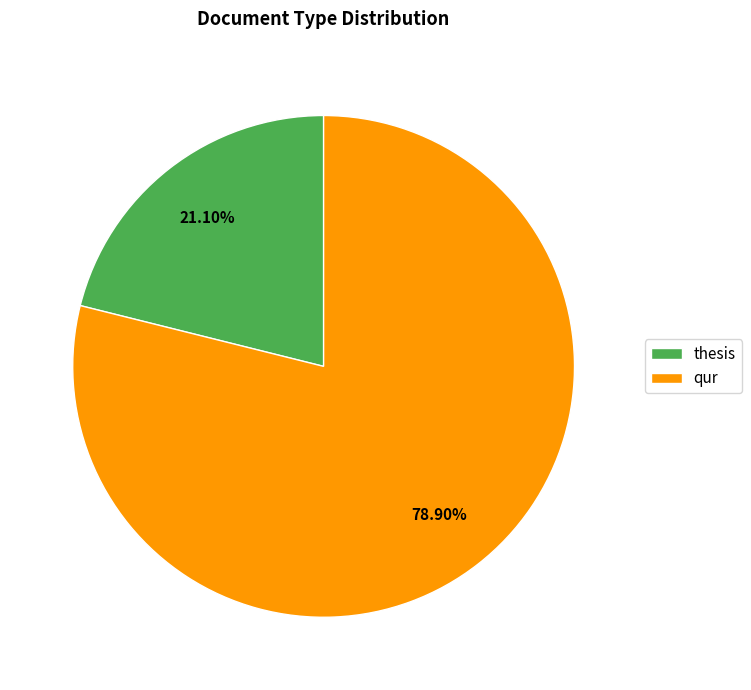

What is the ratio of the value at thesis to the value at qur?

0.3